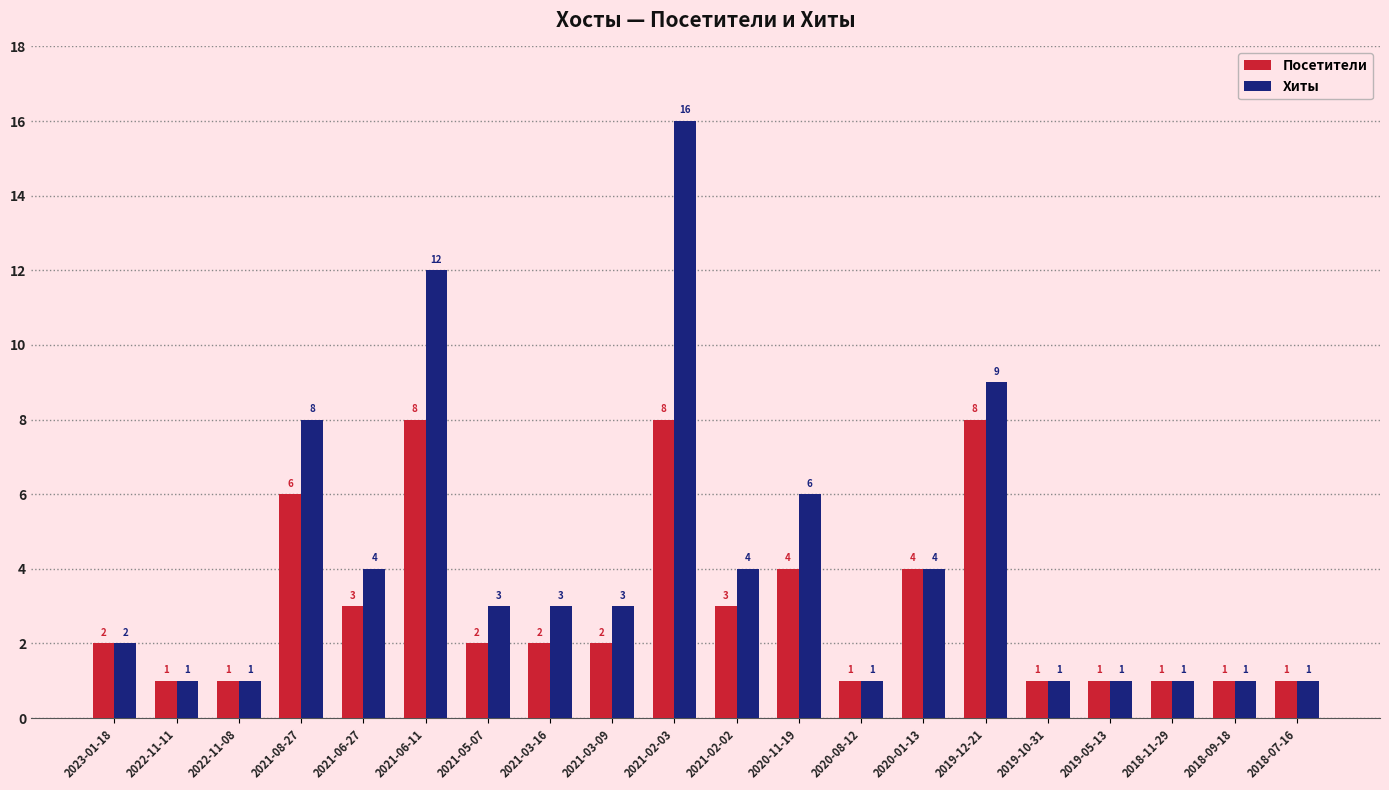

Rank the series at 2020-11-19 from highest to lowest value.

Хиты, Посетители